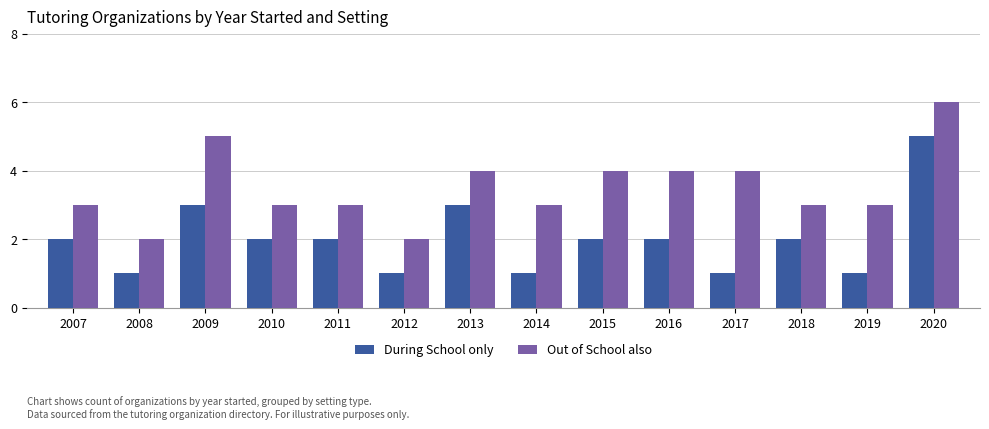

True or false: Out of School also has a value of 1 at 2010.

False